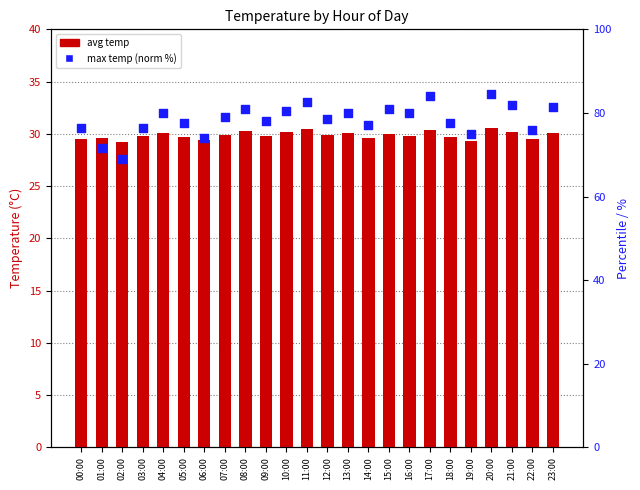

What are all the series names shown in the legend?

avg temp, max temp (norm %)